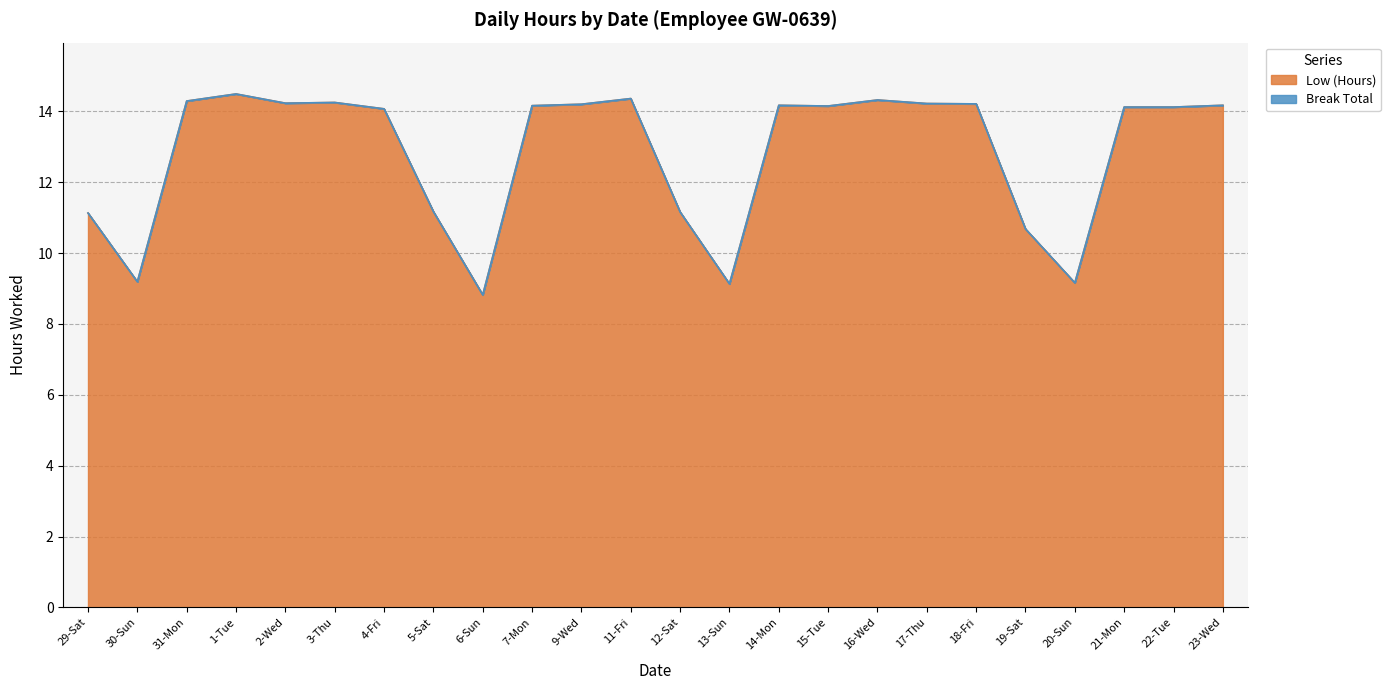

The value at 19-Sat is 10.7. True or false?

True